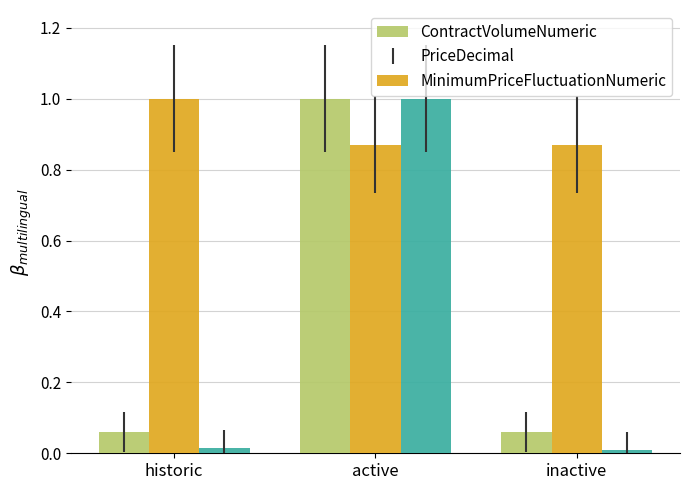

Which series has the largest range (max minus min)?

MinimumPriceFluctuationNumeric